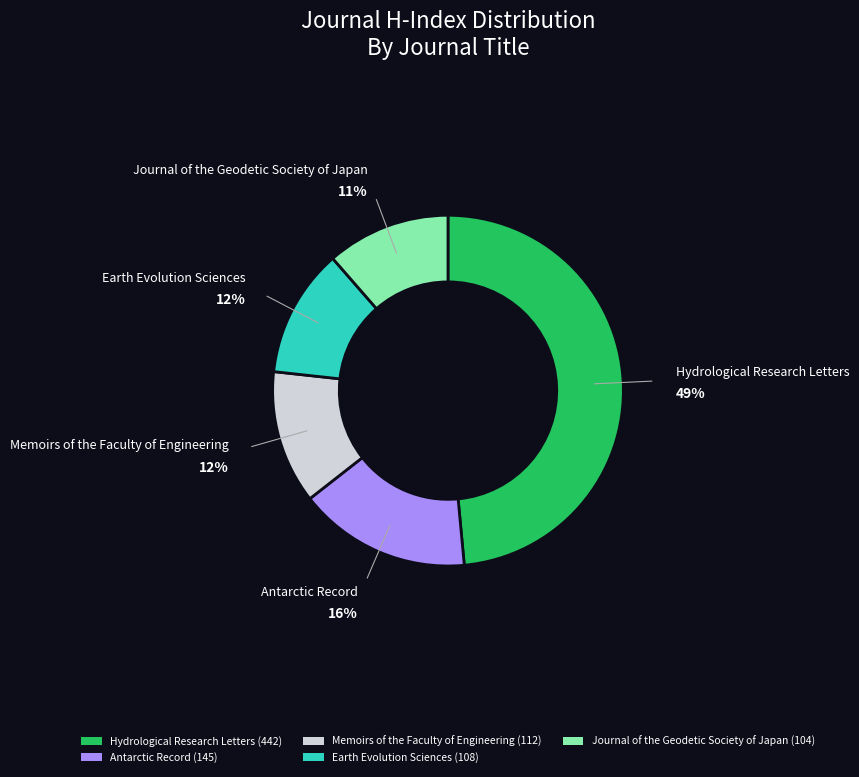

What percentage is the Earth Evolution Sciences slice, to the nearest percent?

12%